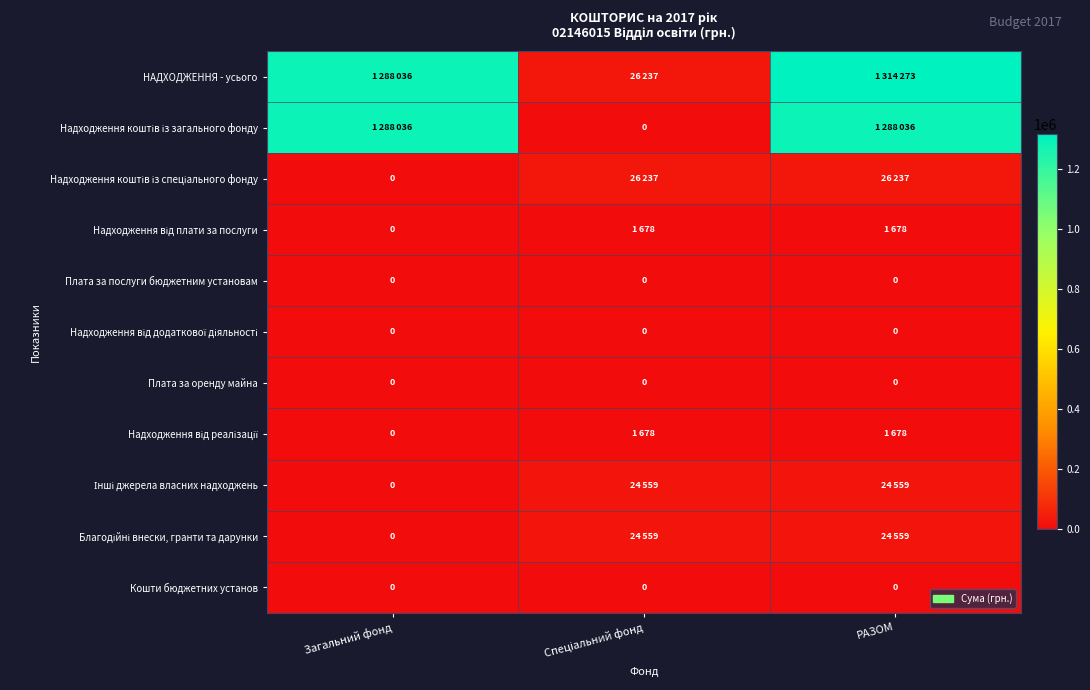

What is the total value across all series at Загальний фонд?

2576072